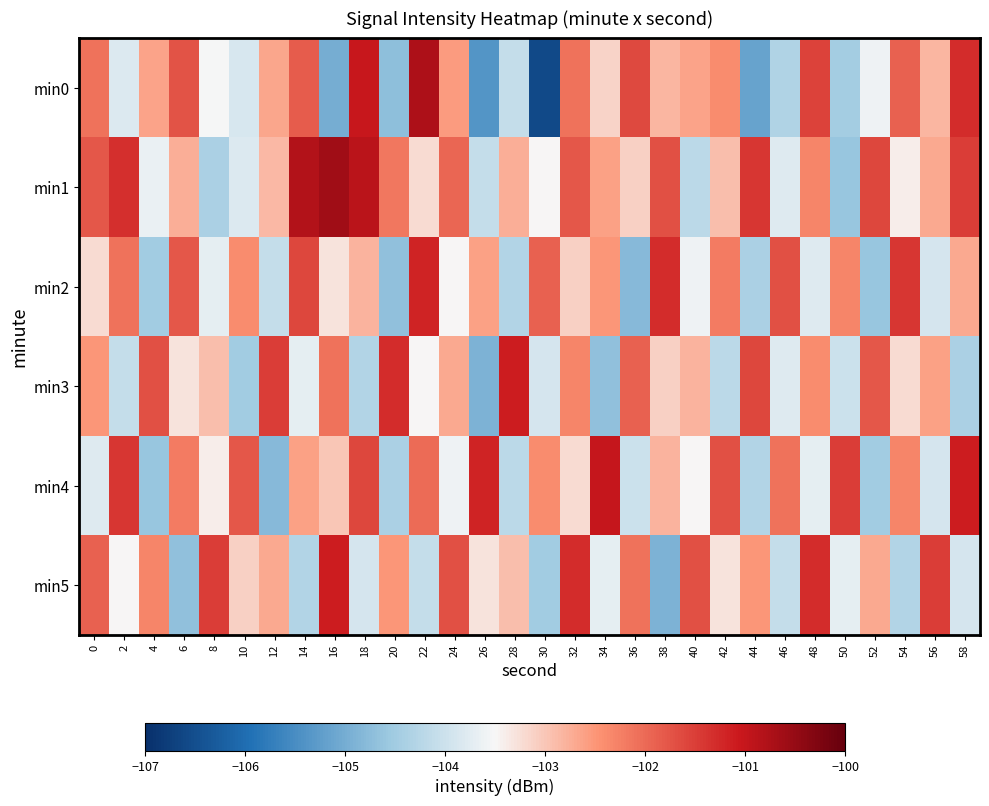

At how many categories does at least one series exceed -104?

30